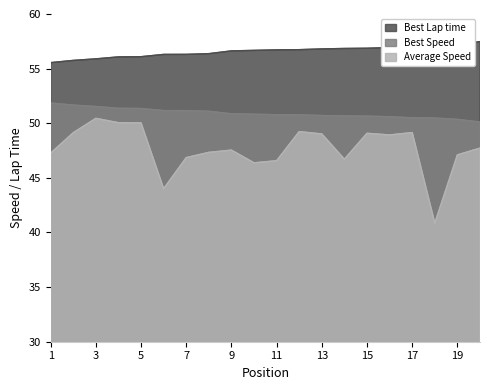

What is the value of the Best Speed point at the 18th from the left?

50.5